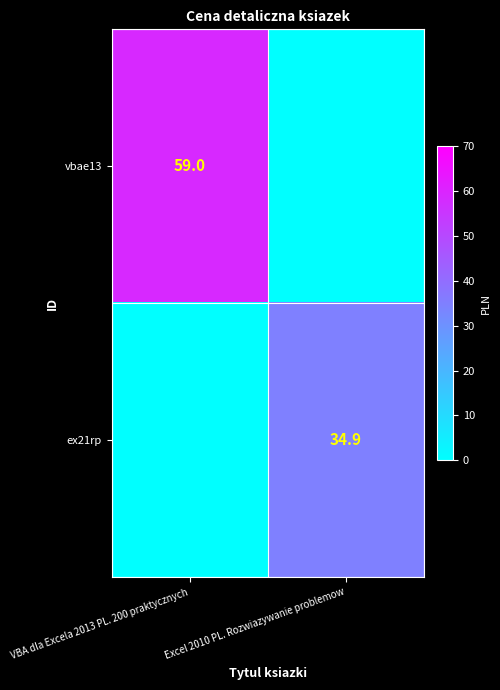

Is it true that vbae13 equals 59.0 at VBA dla Excela 2013 PL. 200 praktycznych?

True